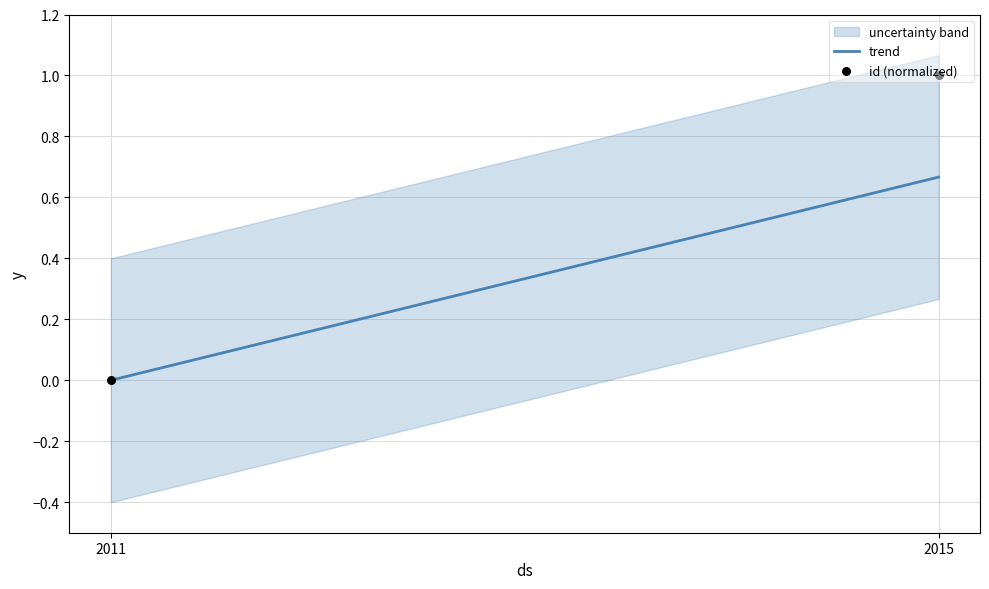

Which series contains the lowest Y value?

trend